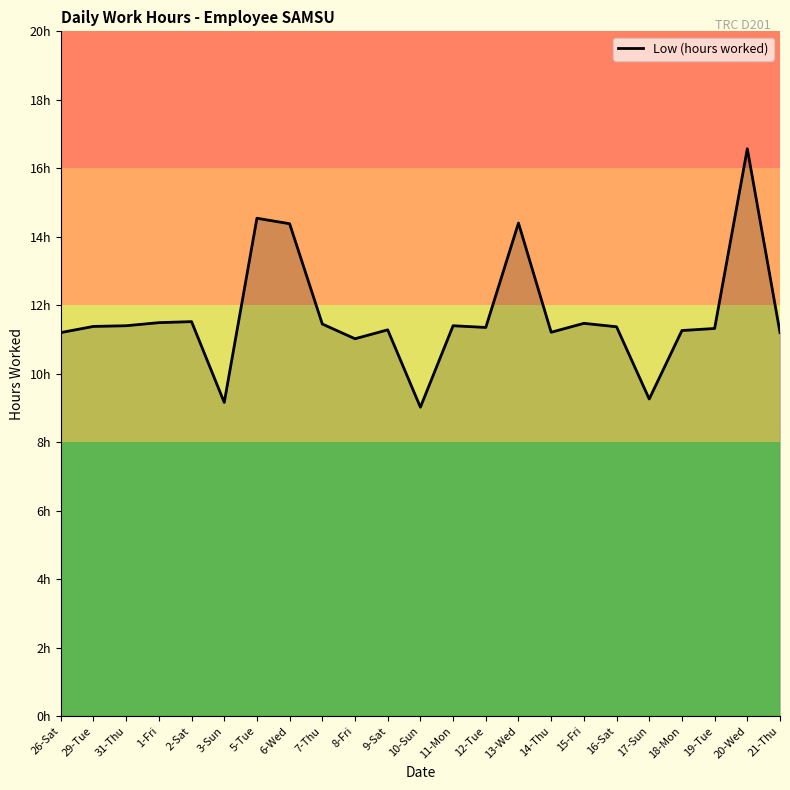

Which category has the highest value across all series?

20-Wed